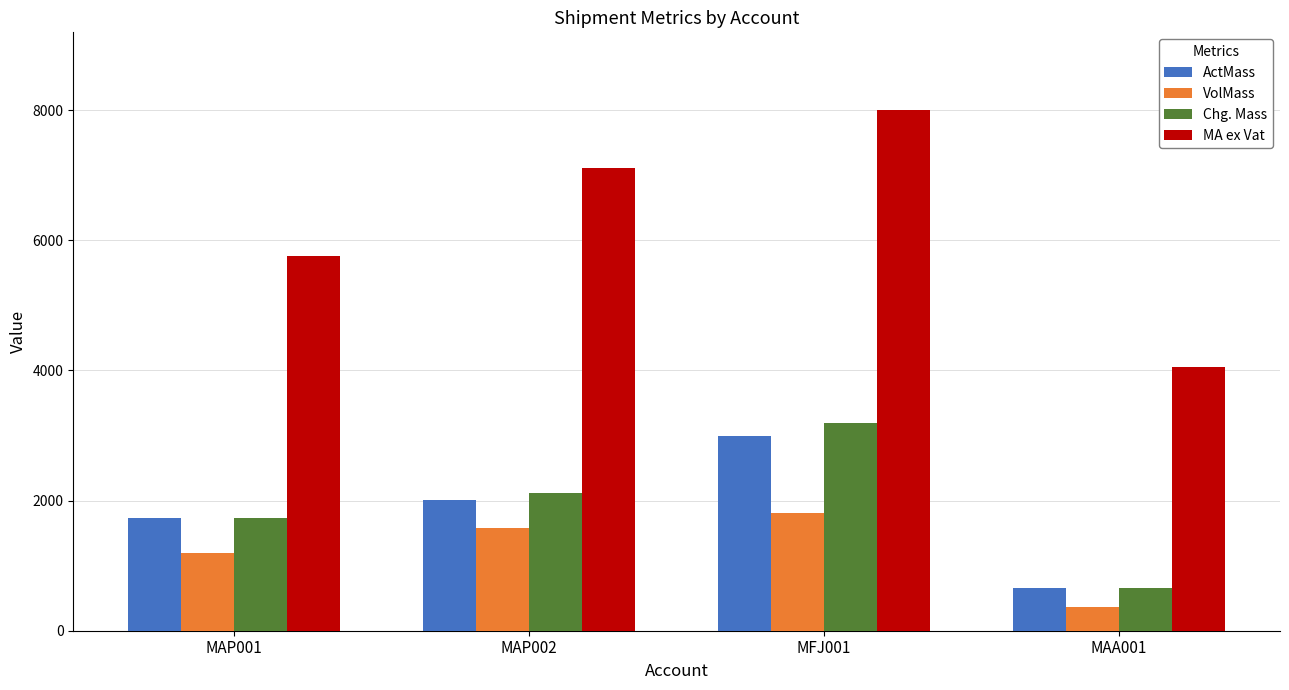

True or false: MA ex Vat has a value of 4048.5 at MAA001.

True